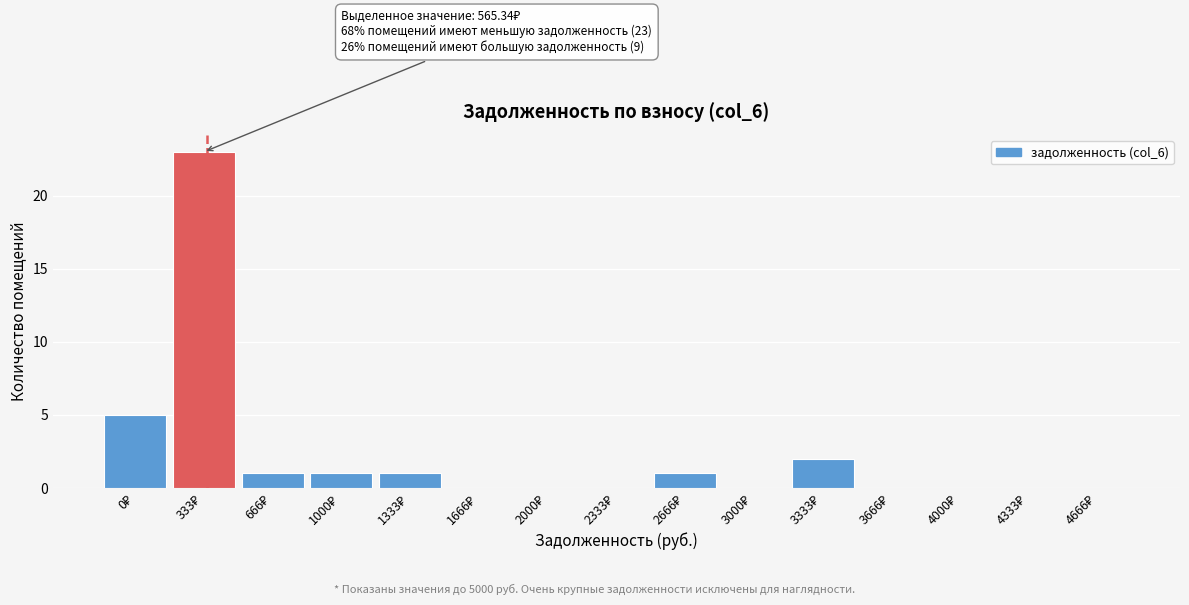

What is the maximum value shown in the chart?

23